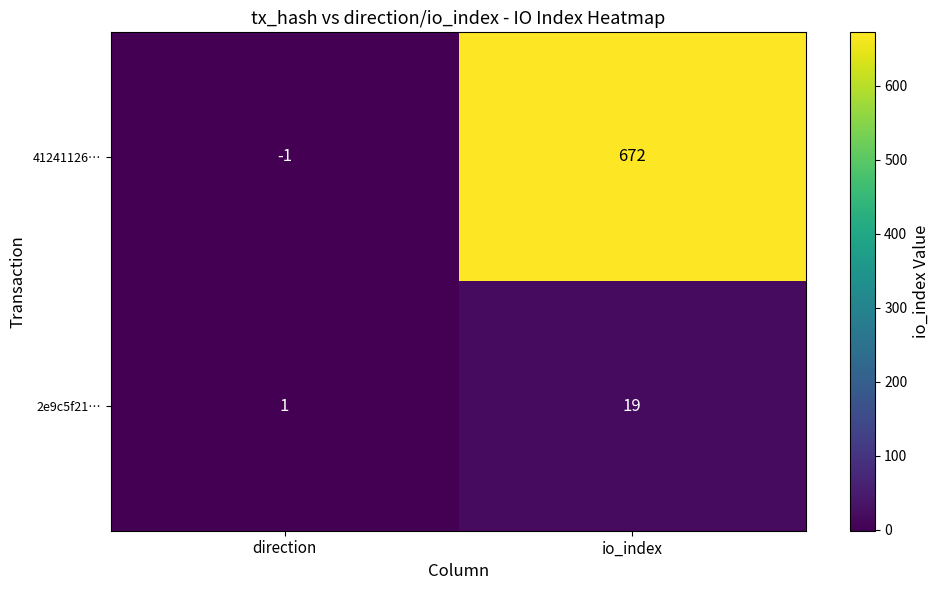

Rank the series by their maximum value, from highest to lowest.

41241126…, 2e9c5f21…